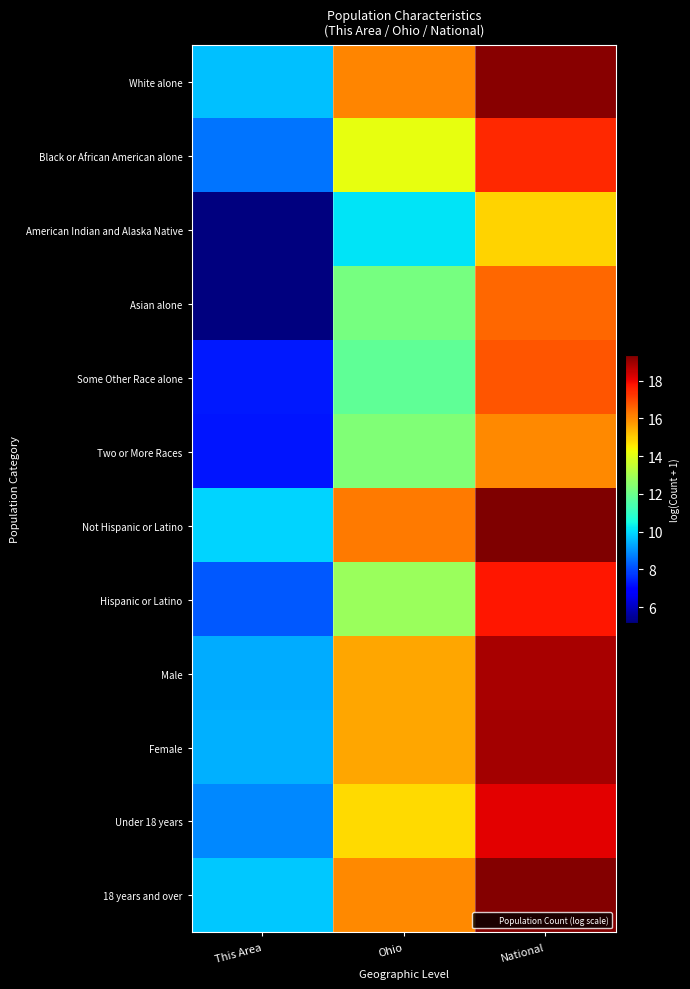

Rank the series at National from lowest to highest value.

American Indian and Alaska Native, Two or More Races, Asian alone, Some Other Race alone, Black or African American alone, Hispanic or Latino, Under 18 years, Male, Female, White alone, 18 years and over, Not Hispanic or Latino